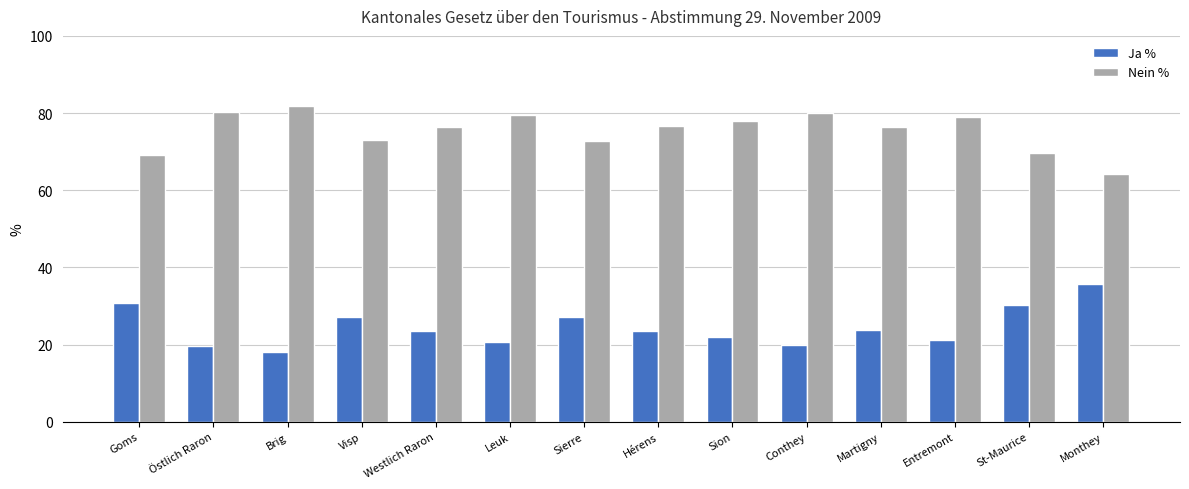

Is the value of Nein % at Visp greater than the value of Ja % at Entremont?

Yes